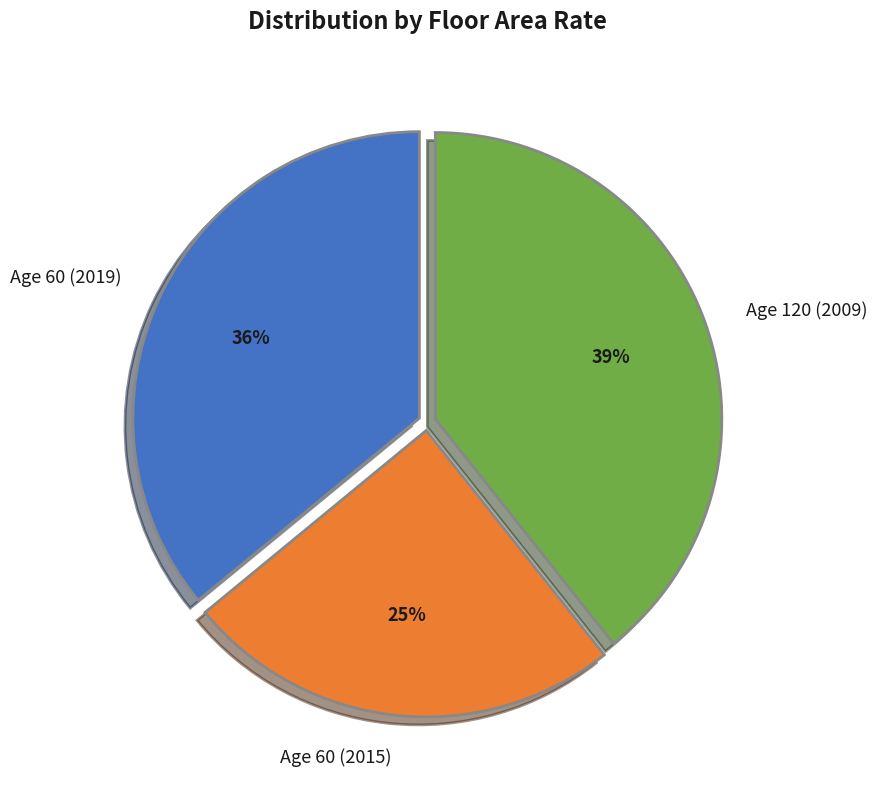

To the nearest percent, what is the average slice percentage?

33%